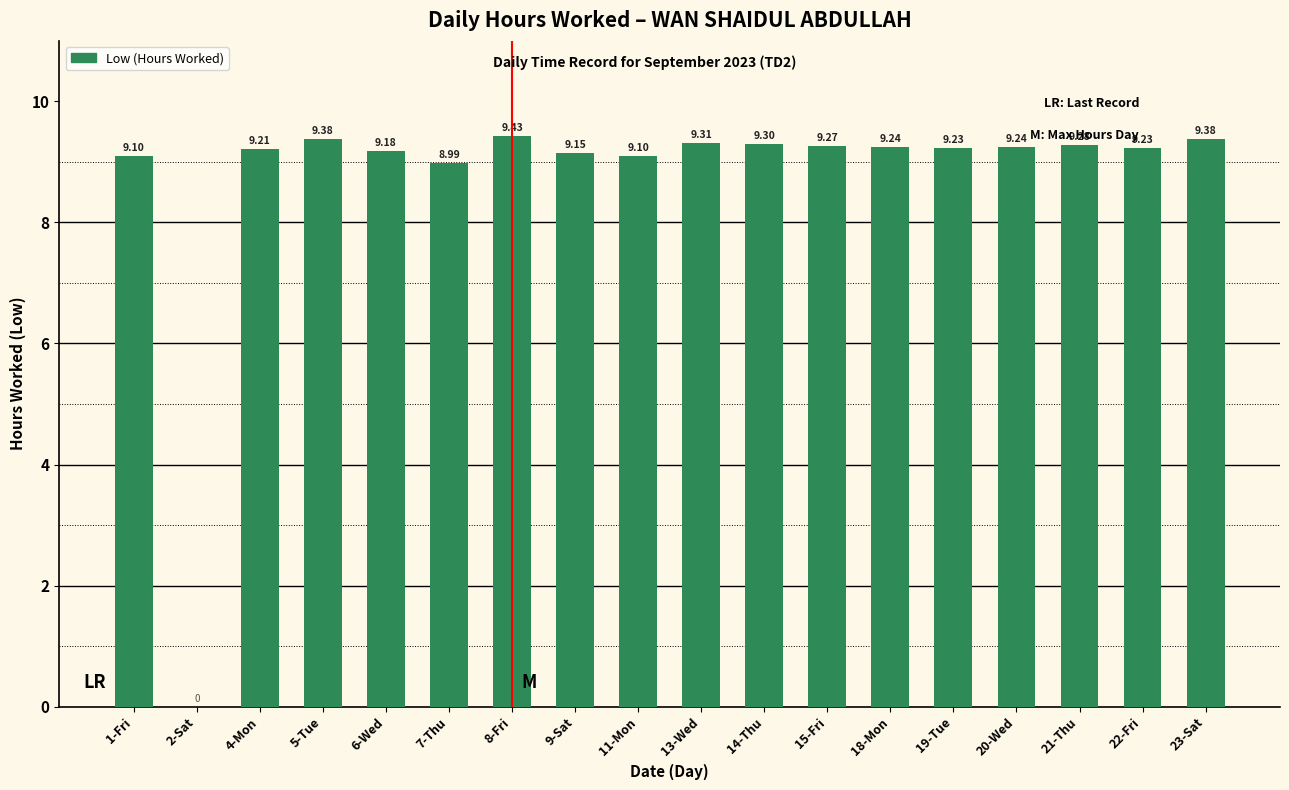

Are the bars horizontal?

No